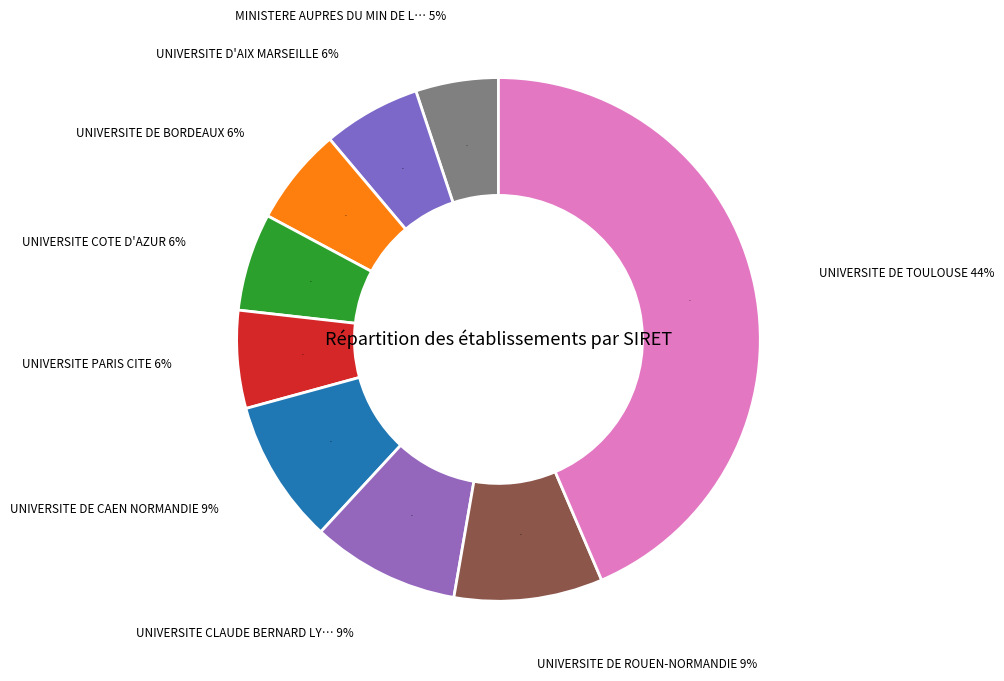

To the nearest percent, what is the difference between the largest and smallest slice percentages?

38%